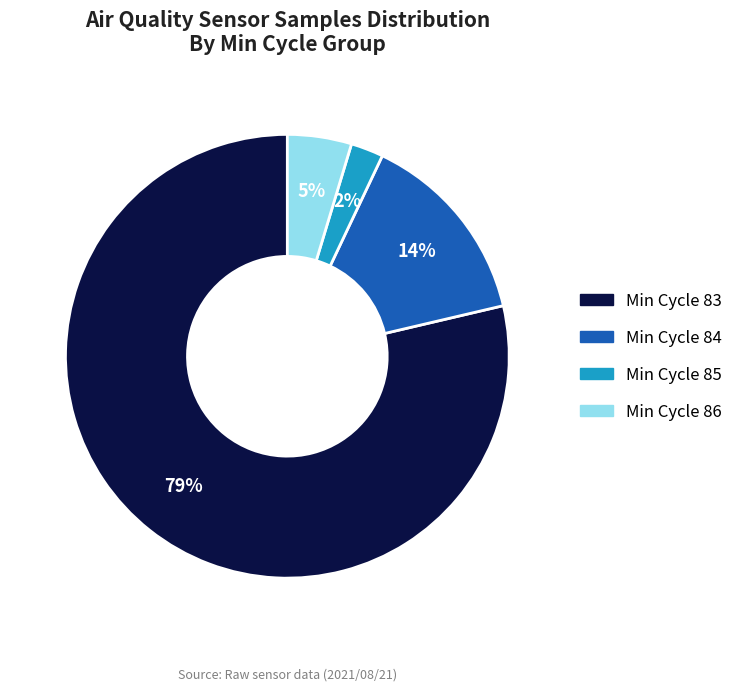

To the nearest percent, what is the average slice percentage?

25%